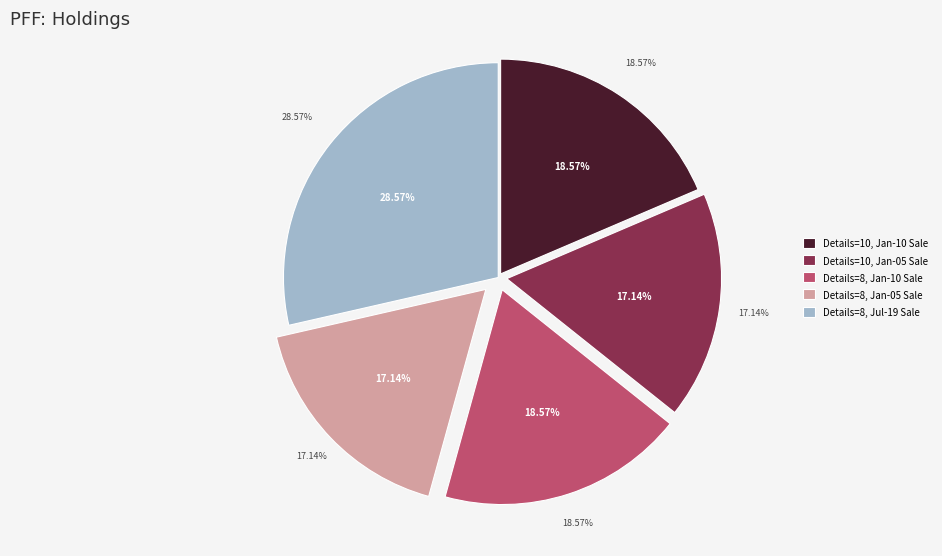

How many slices are in this pie chart?

5